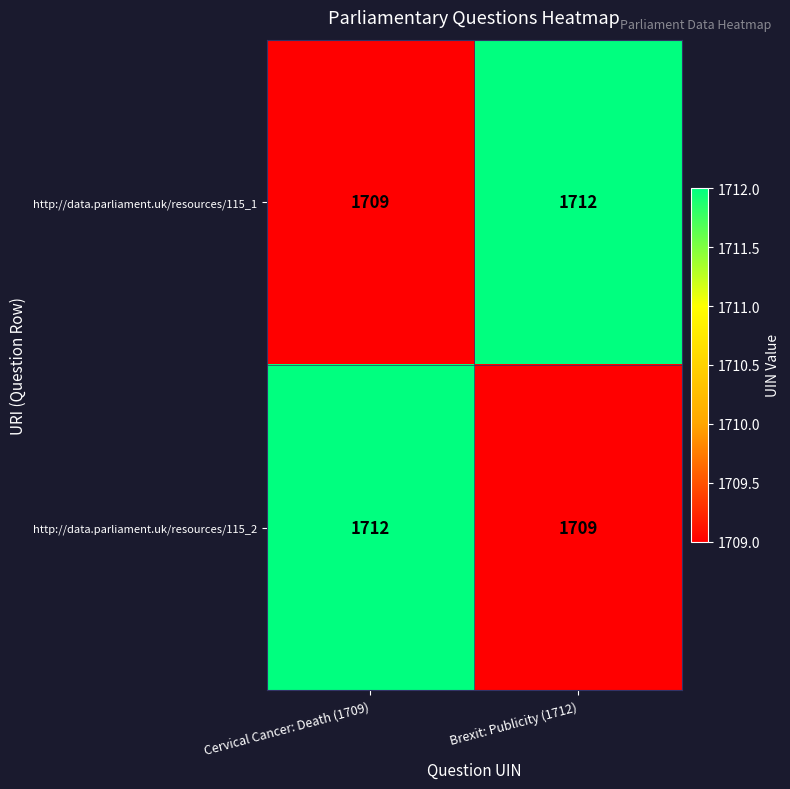

Reading left to right, what are all the values shown in this chart?

http://data.parliament.uk/resources/115_1: Cervical Cancer: Death (1709)=1709	Brexit: Publicity (1712)=1712
http://data.parliament.uk/resources/115_2: Cervical Cancer: Death (1709)=1712	Brexit: Publicity (1712)=1709